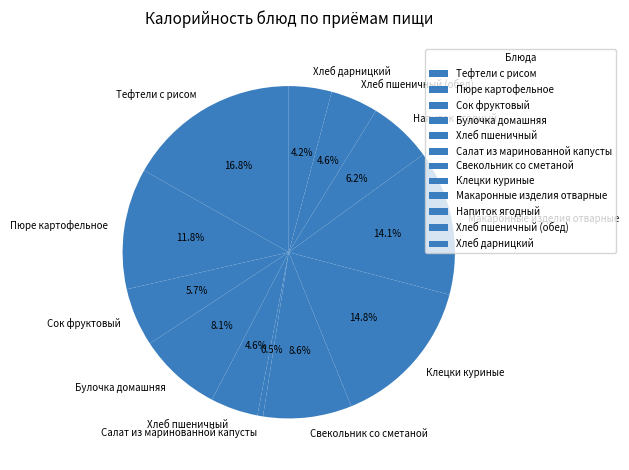

Which slice is the smallest?

Салат из маринованной капусты